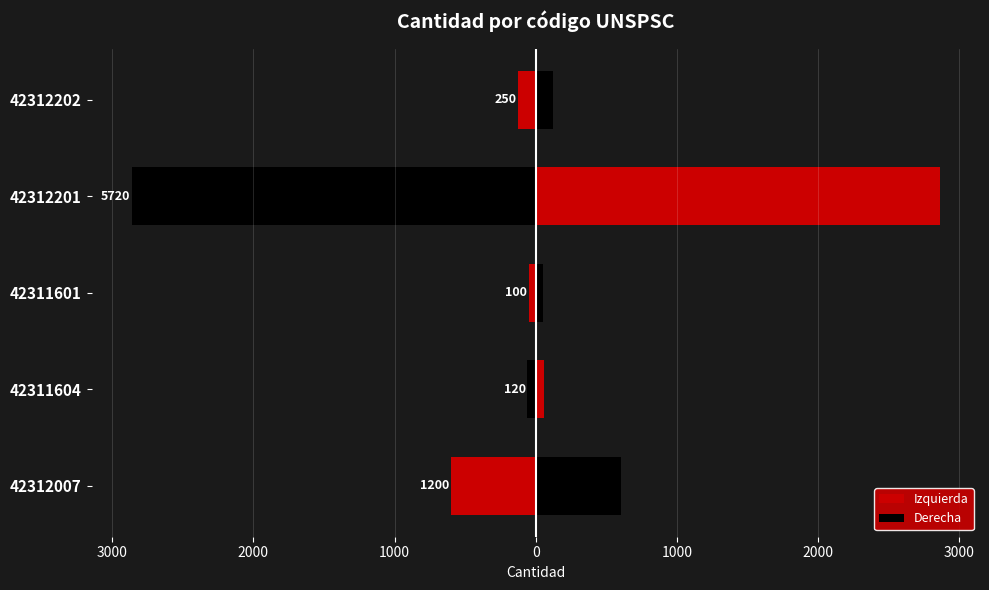

What is the average value of the Derecha series?

739